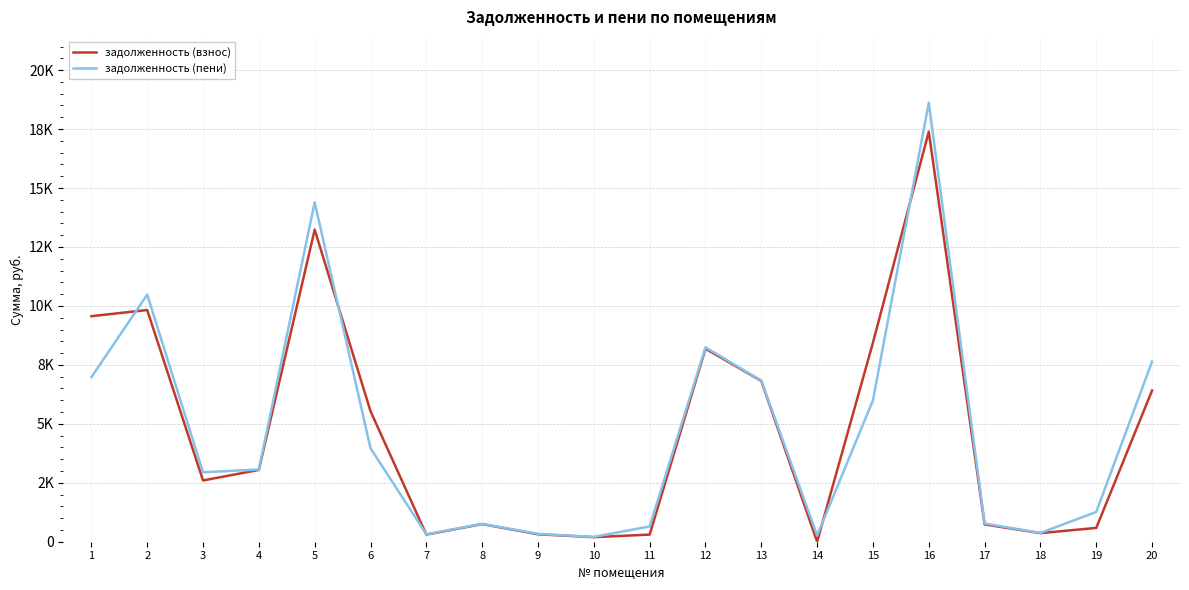

How many intersections are there between задолженность (взнос) and задолженность (пени)?

5